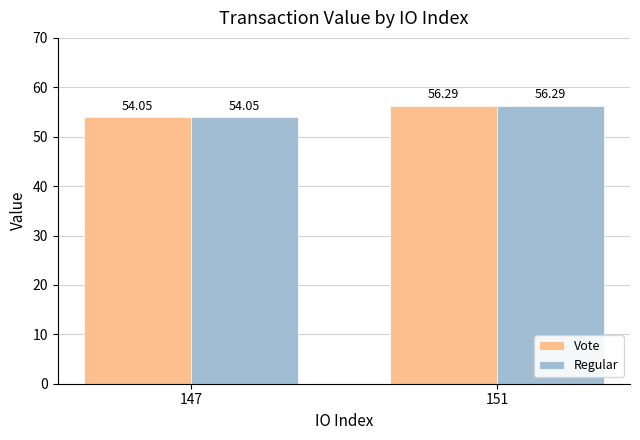

What are all the series names shown in the legend?

Vote, Regular